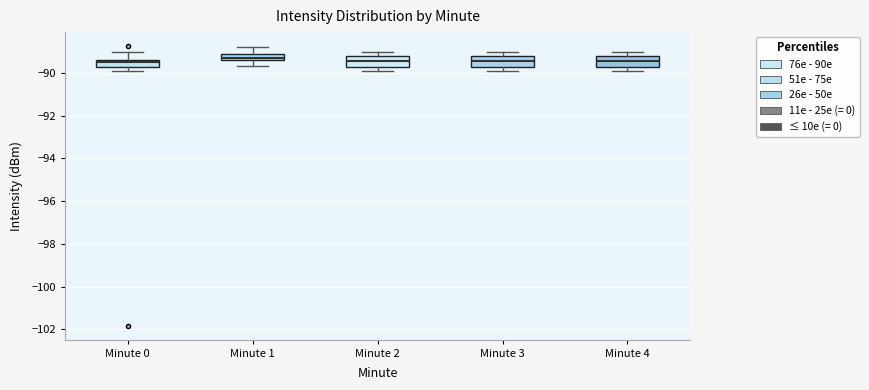

Where is the upper edge of the box for Minute 1 on the y-axis? The values are not printed on the chart, so give them approximately, as read against the axis.

-89.2